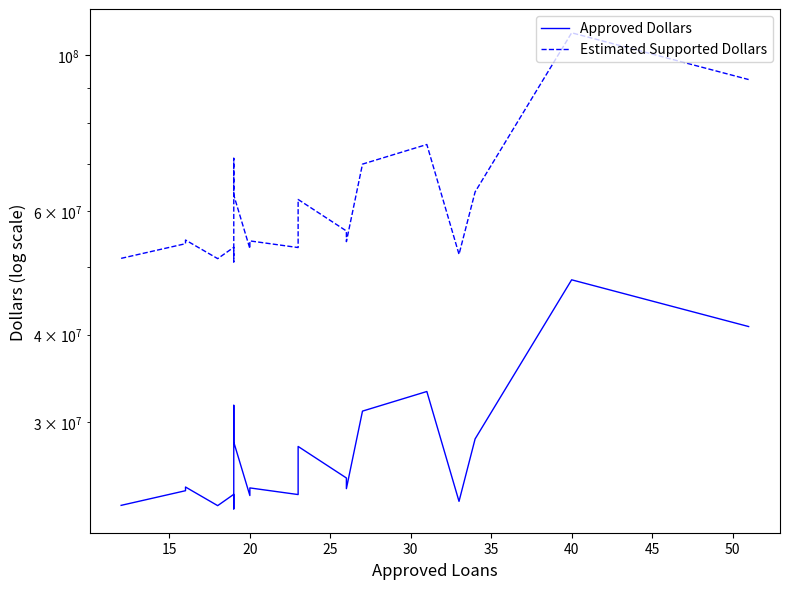

What is the greatest value displayed?

107707500